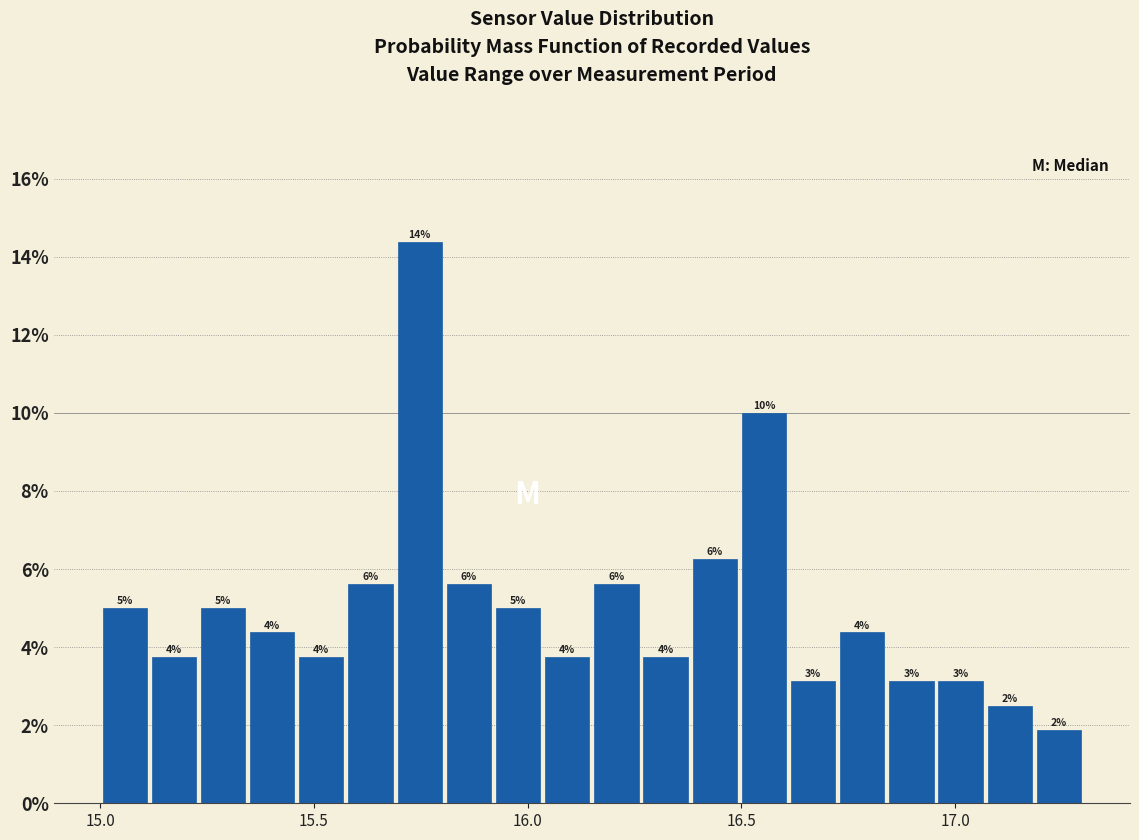

Read against the x-axis, roughly where is the centre of the tallest bar?

15.75